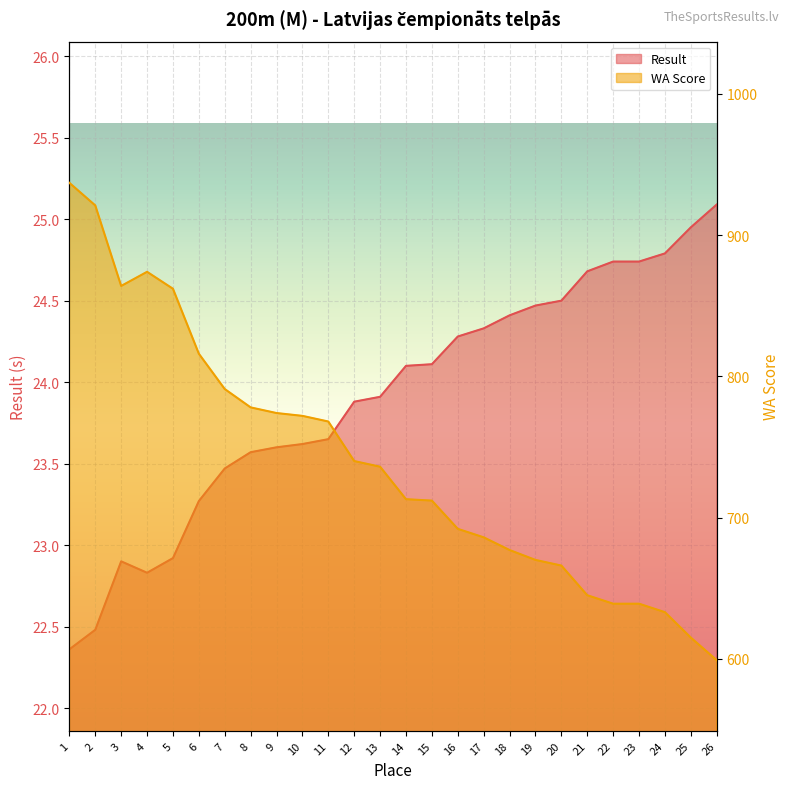

Between 21 and 1, which is larger?

21